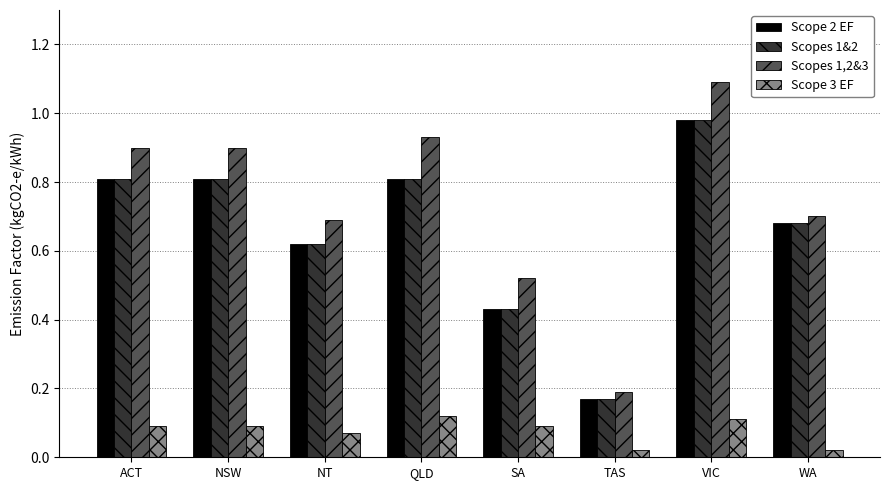

What is the sum of the Scope 2 EF values at VIC and NSW?

1.8